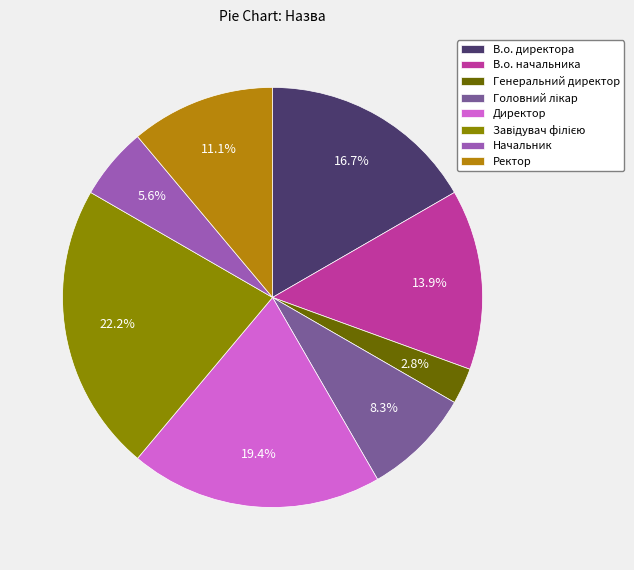

Which has a higher value, Начальник or Директор?

Директор